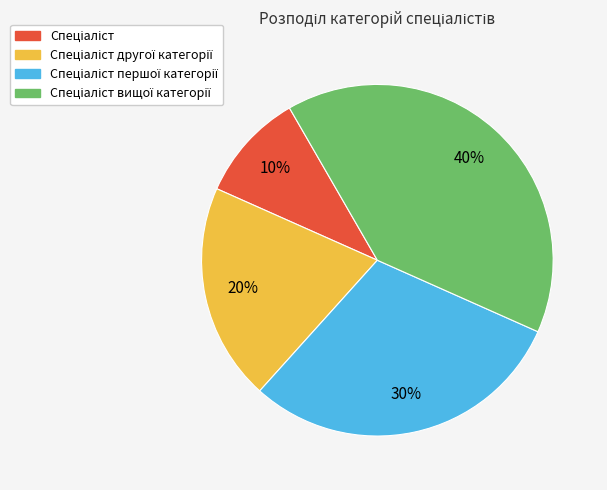

How many segments does this pie chart have?

4